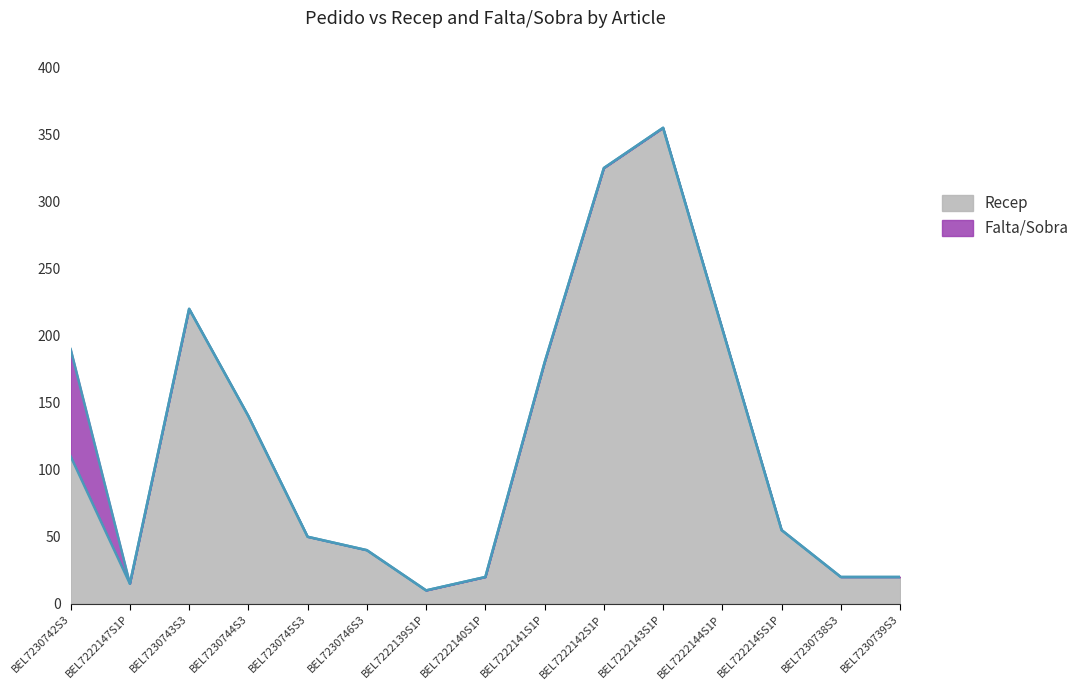

What is the change in value from BEL7230746S3 to BEL7222140S1P?

-20